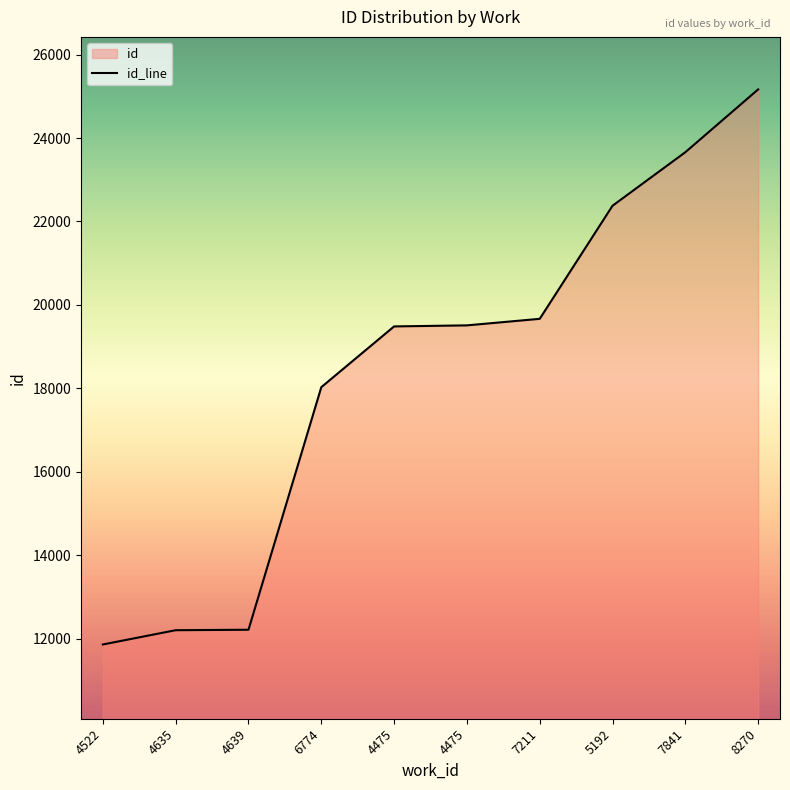

Rank the categories by value from highest to lowest.

8270, 7841, 5192, 7211, 4475, 4475, 6774, 4639, 4635, 4522